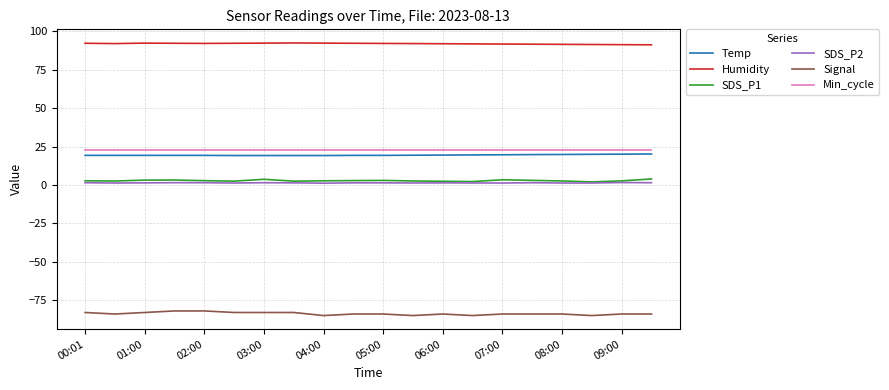

What is the lowest value of the Temp series?

19.2